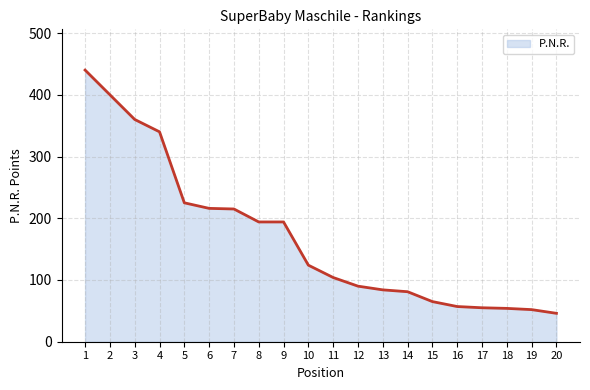

What is the difference between the second highest and second lowest values?

348